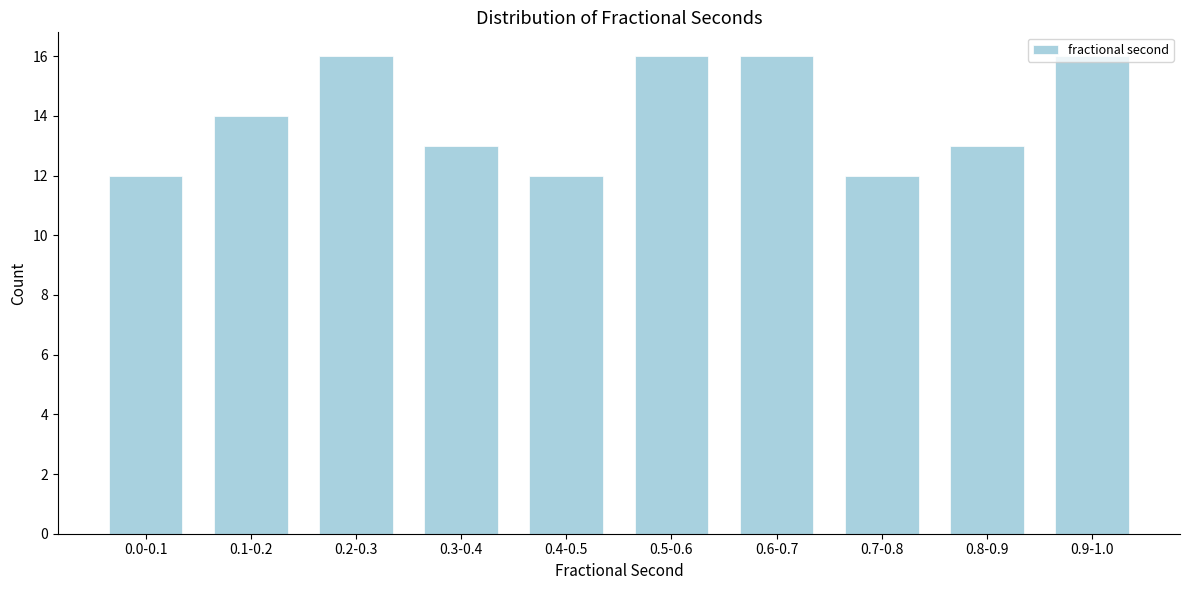

What is the change in value from 0.8-0.9 to 0.9-1.0?

+3